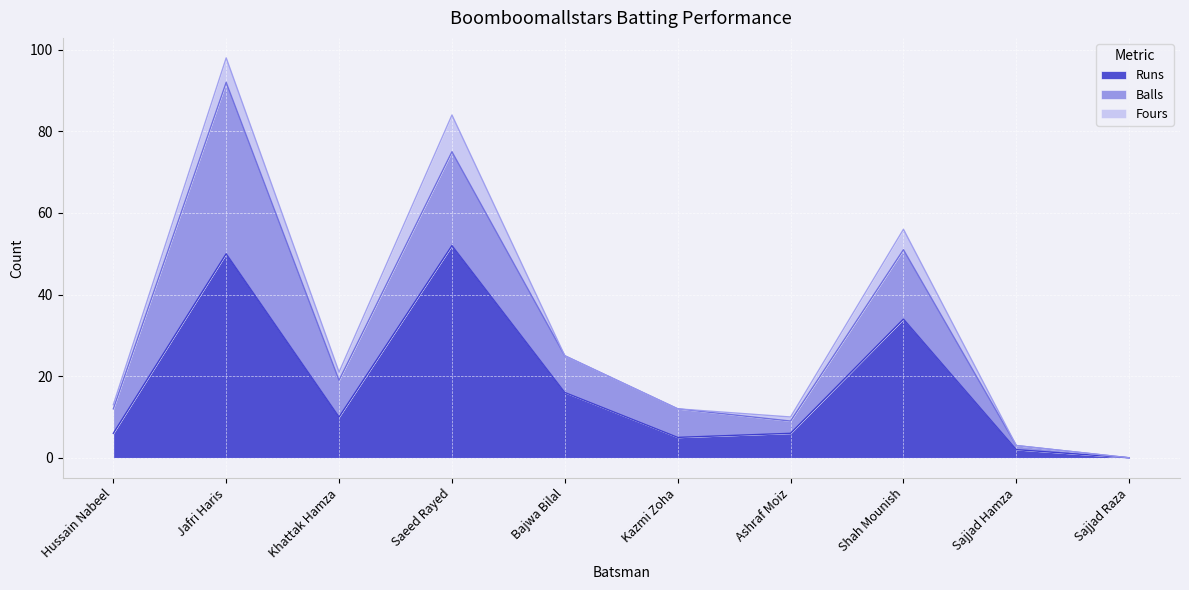

True or false: Fours and Balls intersect in this chart.

False